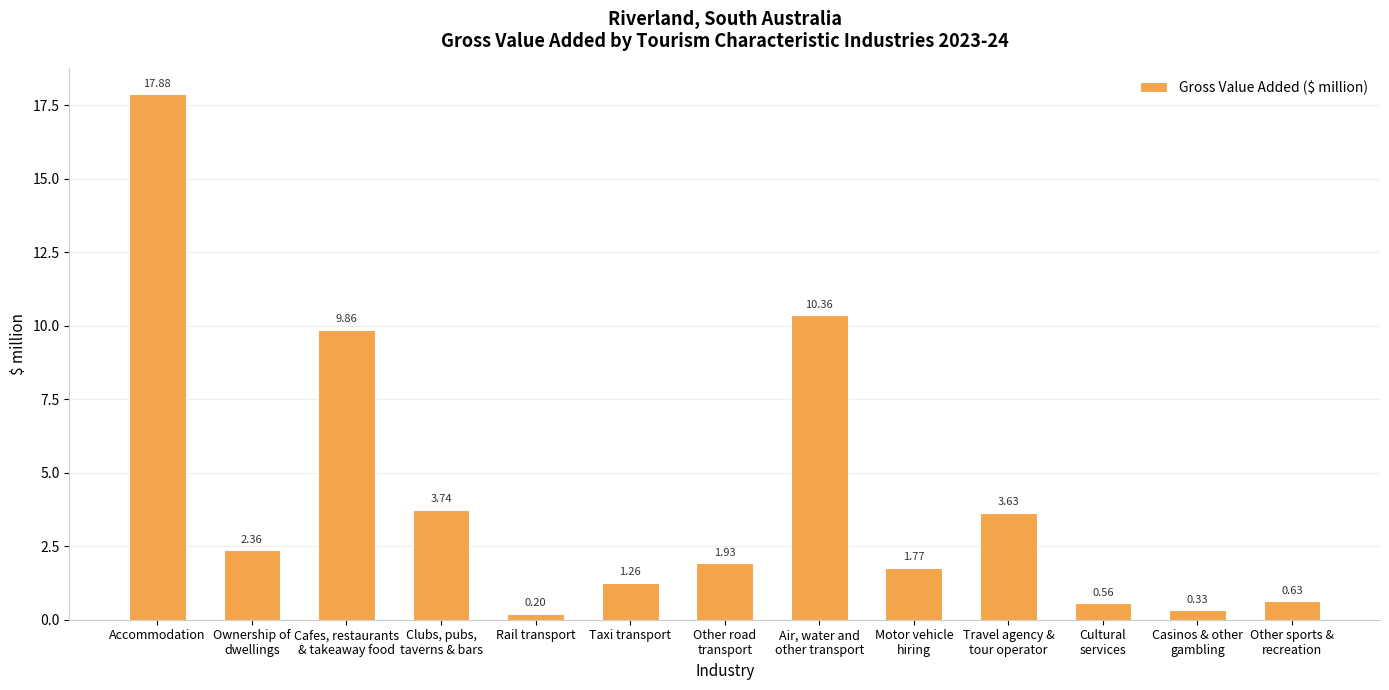

What is the sum of the values at Travel agency &
tour operator and Air, water and
other transport?

14.0